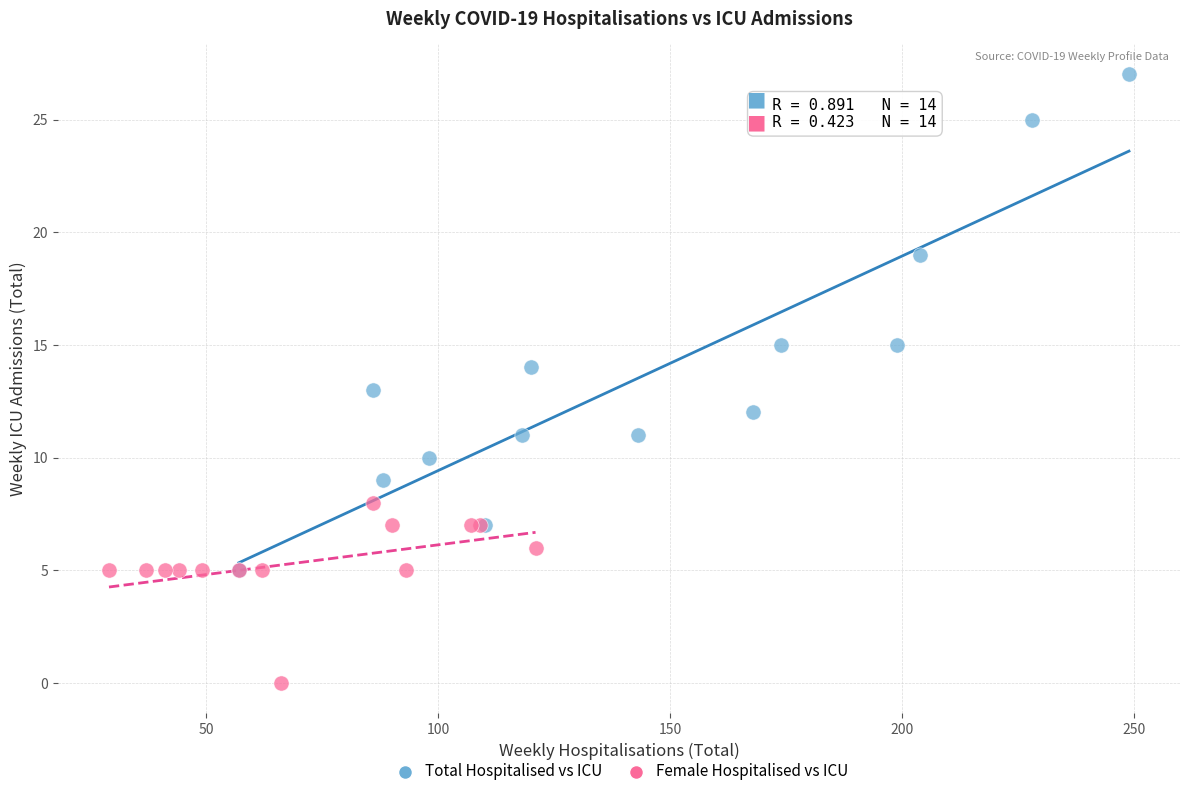

Which series has the largest Y range (max minus min)?

Total Hospitalised vs ICU